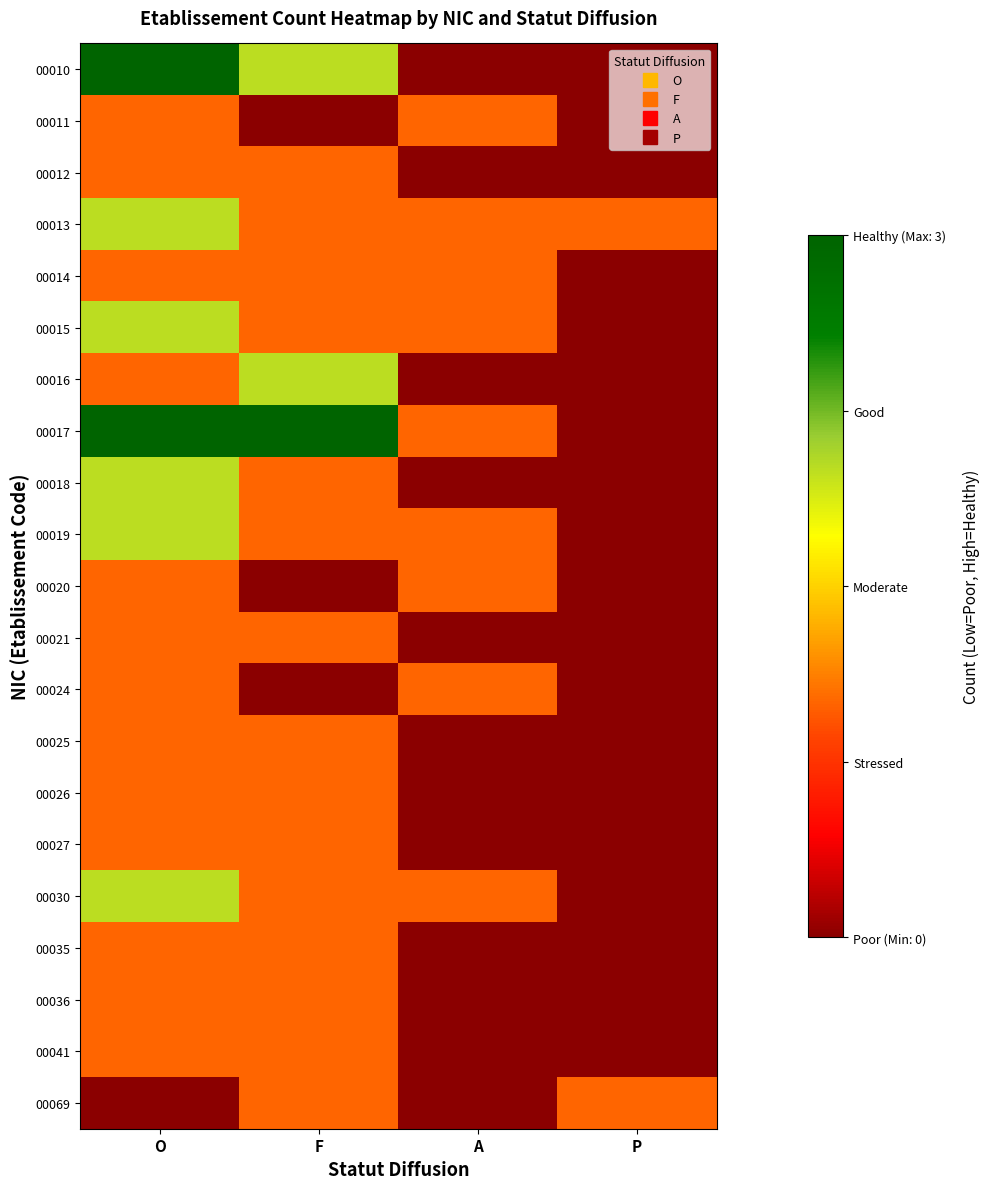

At which category does the chart reach its peak across all series?

O